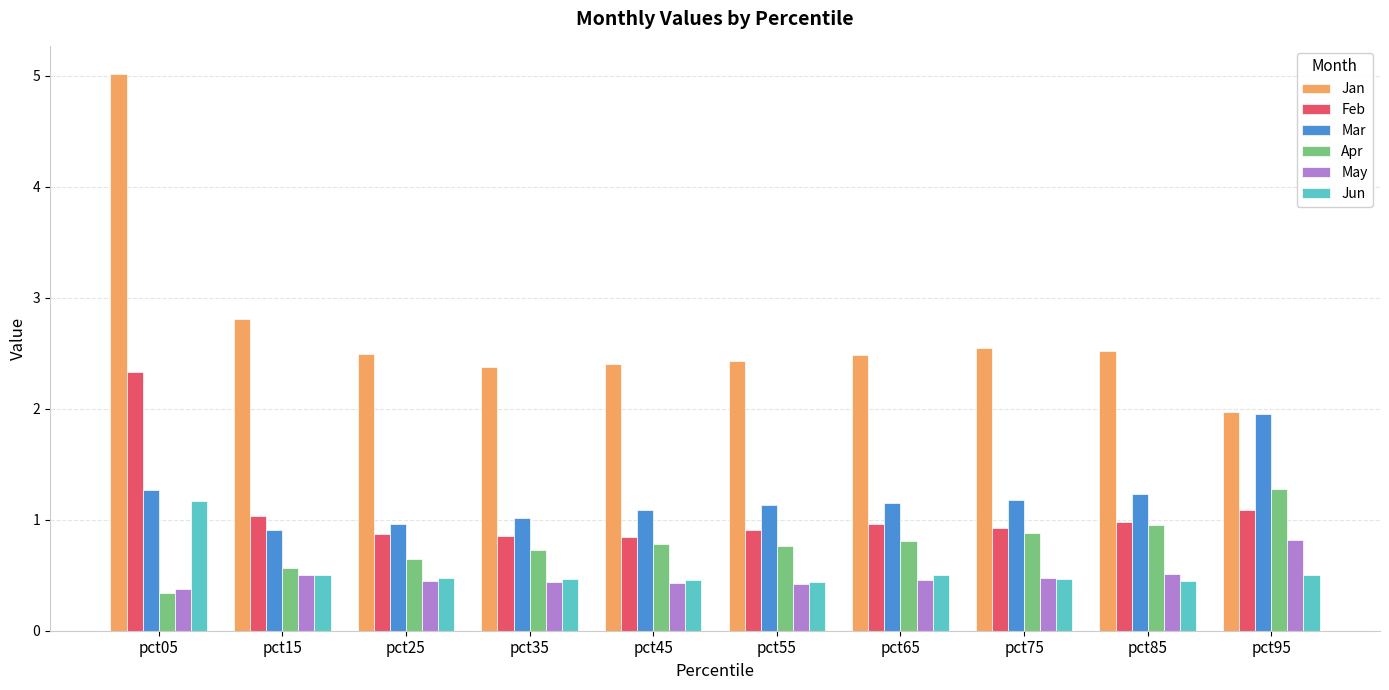

List the series in order of their peak value, lowest first.

May, Jun, Apr, Mar, Feb, Jan